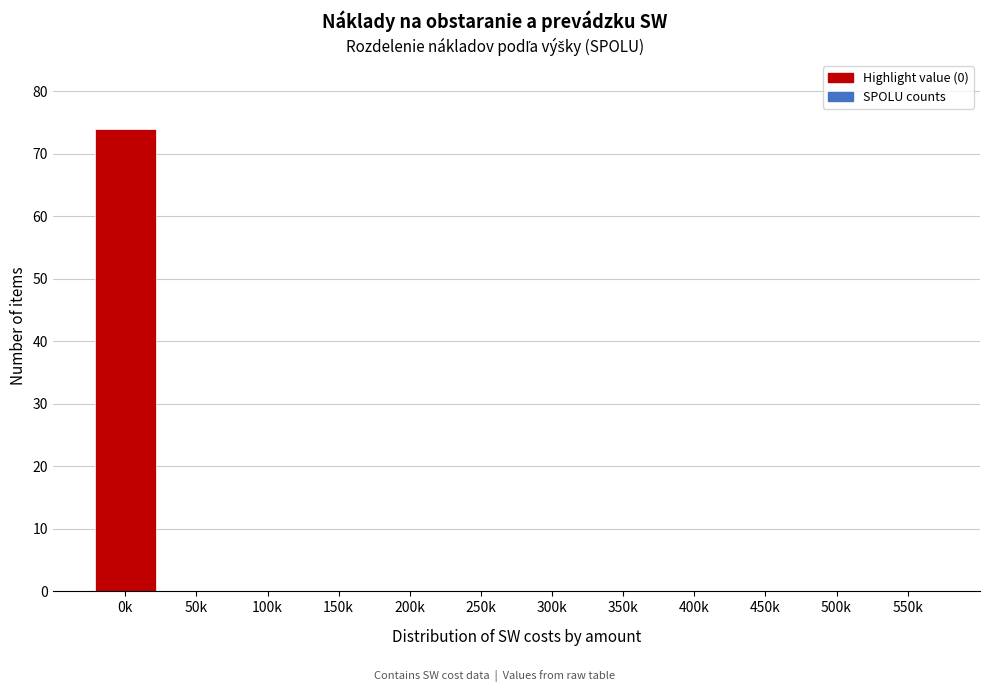

Reading left to right, what are all the values shown in this chart?

0k=74	50k=0	100k=0	150k=0	200k=0	250k=0	300k=0	350k=0	400k=0	450k=0	500k=0	550k=0